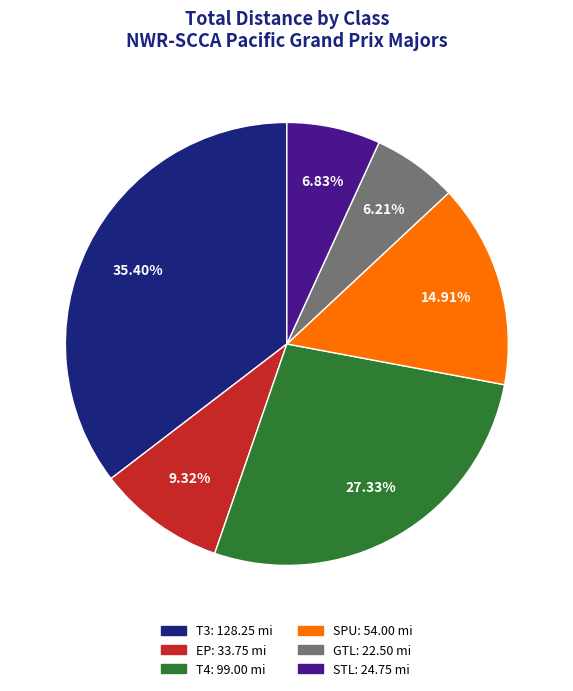

To the nearest percent, what is the average slice percentage?

17%